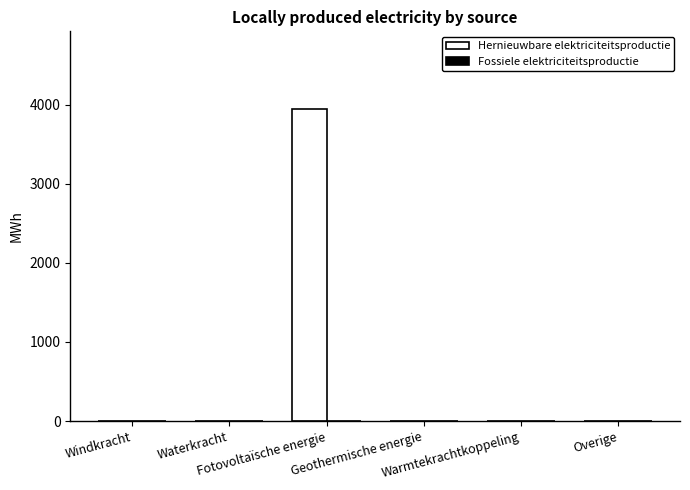

What is the greatest value displayed?

3943.2